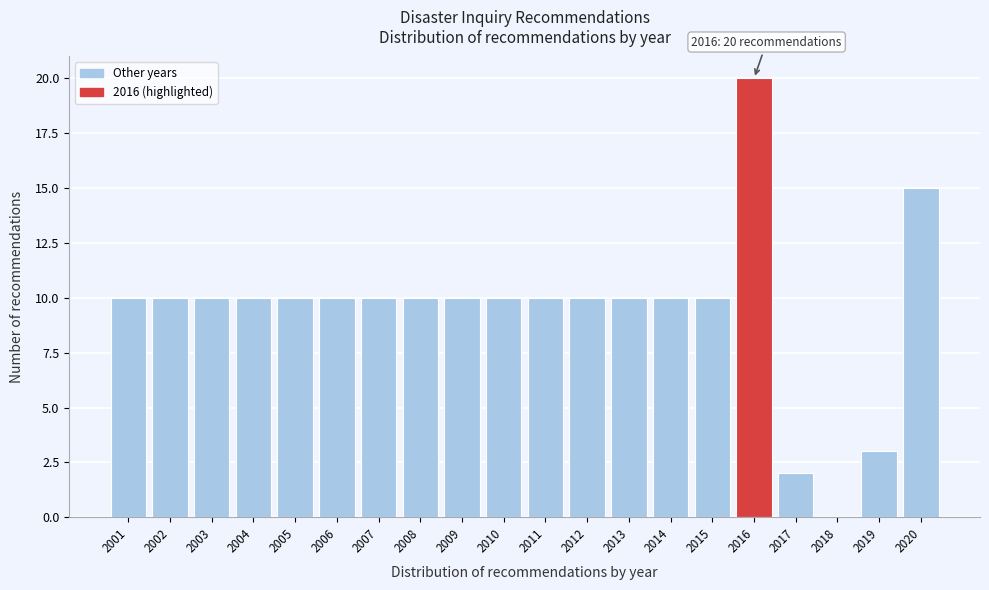

Reading left to right, extract all data points from this chart.

2001=10	2002=10	2003=10	2004=10	2005=10	2006=10	2007=10	2008=10	2009=10	2010=10	2011=10	2012=10	2013=10	2014=10	2015=10	2016=20	2017=2	2018=0	2019=3	2020=15